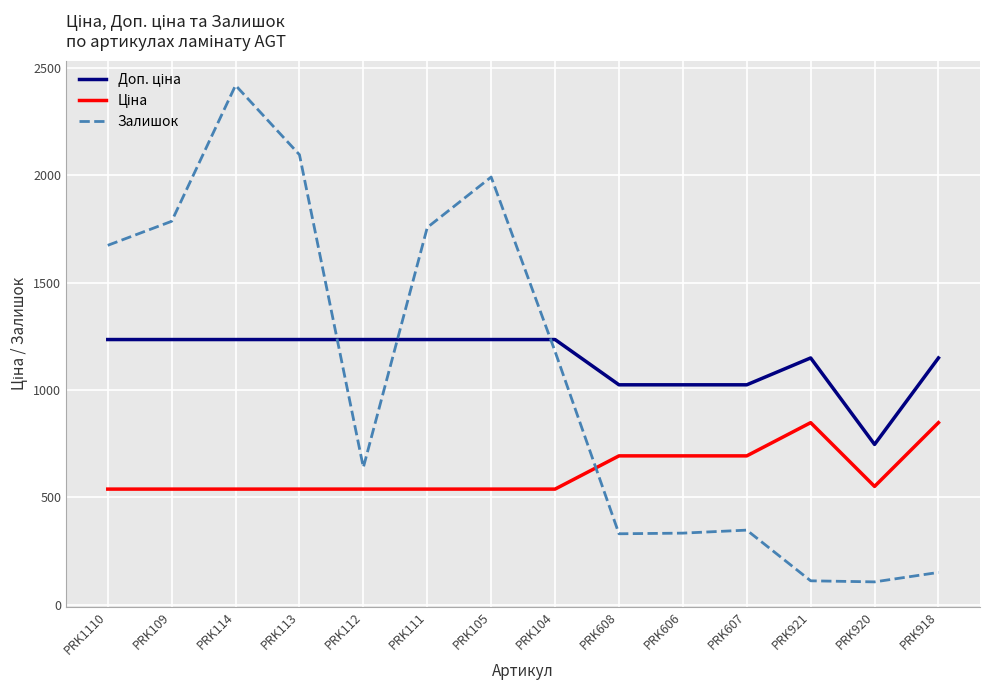

Which category has the highest value across all series?

PRK114